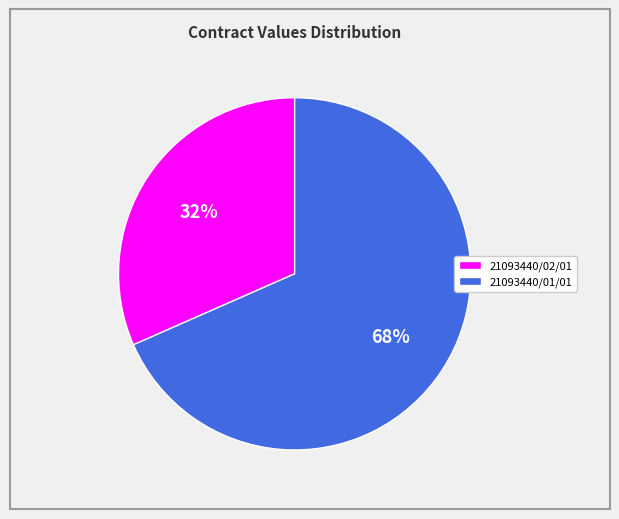

Approximately how many times larger is the value at 21093440/02/01 compared to 21093440/01/01?

0.5